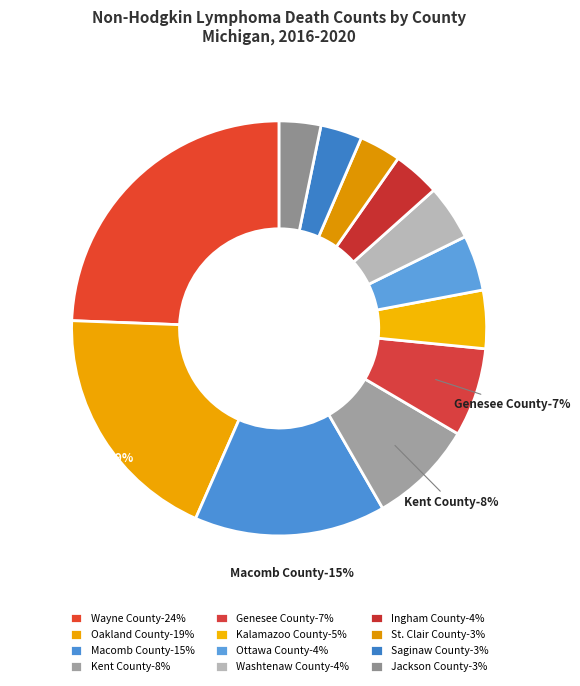

The Saginaw County slice represents 1% of the pie. True or false?

False